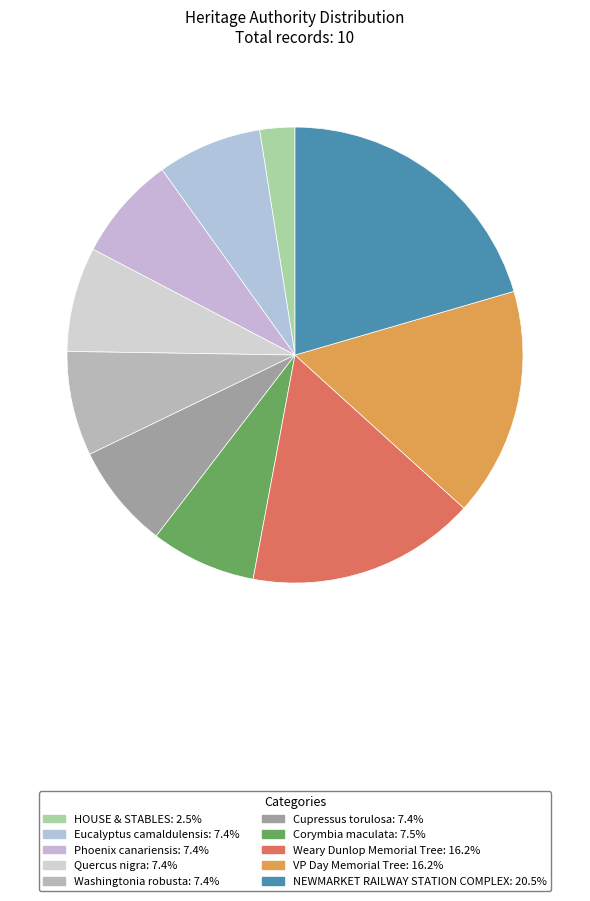

The Eucalyptus camaldulensis slice represents 17% of the pie. True or false?

False